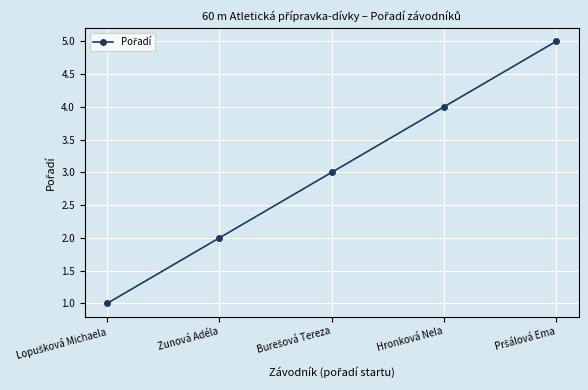

Is this an area chart (filled region under the line)?

No